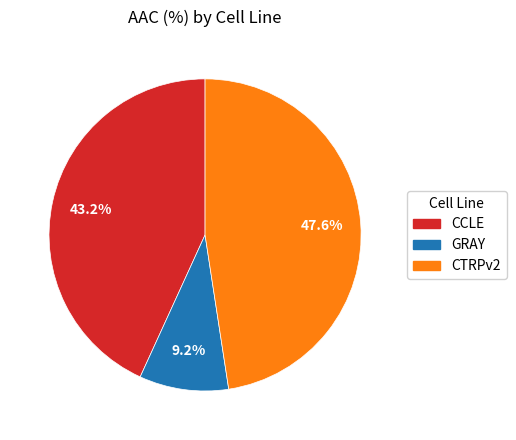

How many segments does this pie chart have?

3